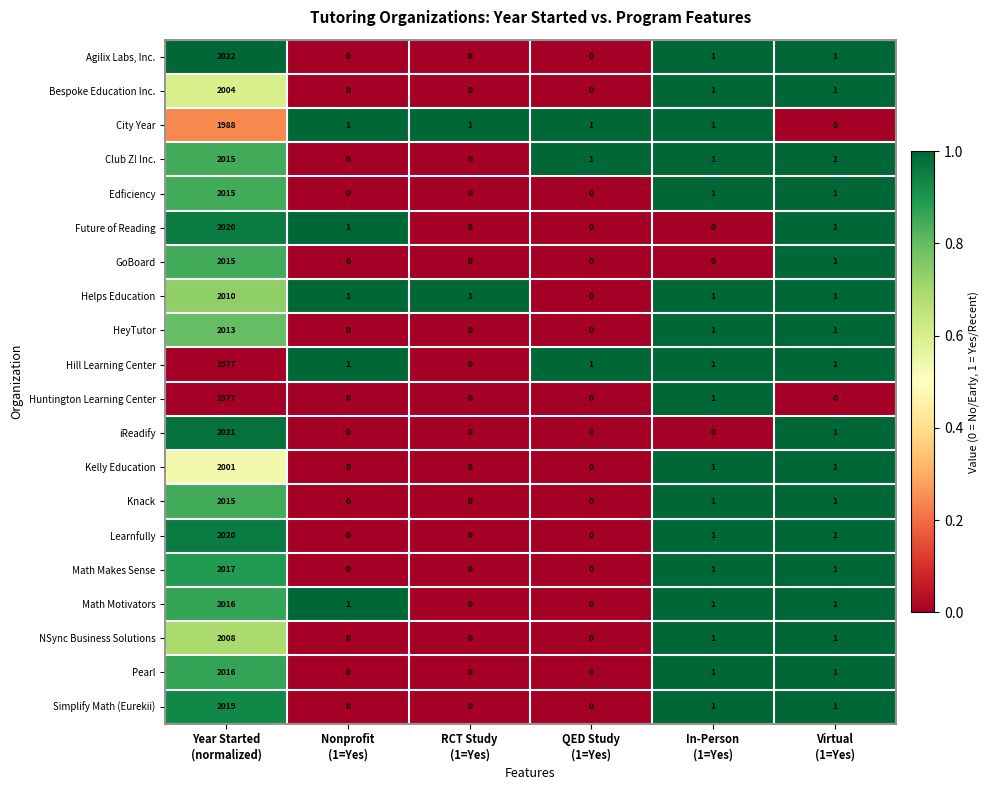

Which series has the largest total across all categories?

Agilix Labs, Inc.